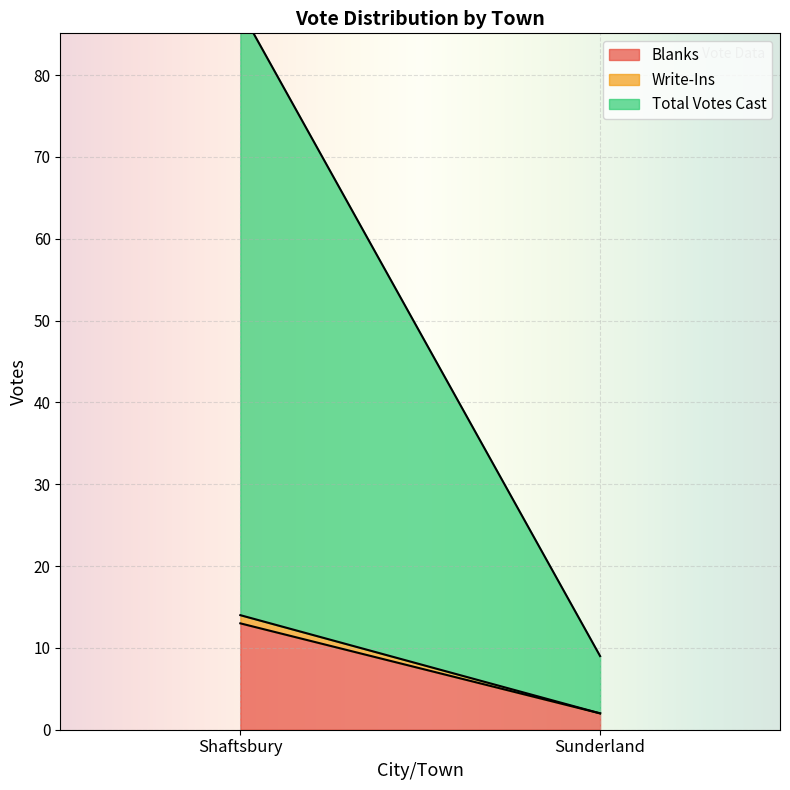

What is the maximum value for Total Votes Cast?

74